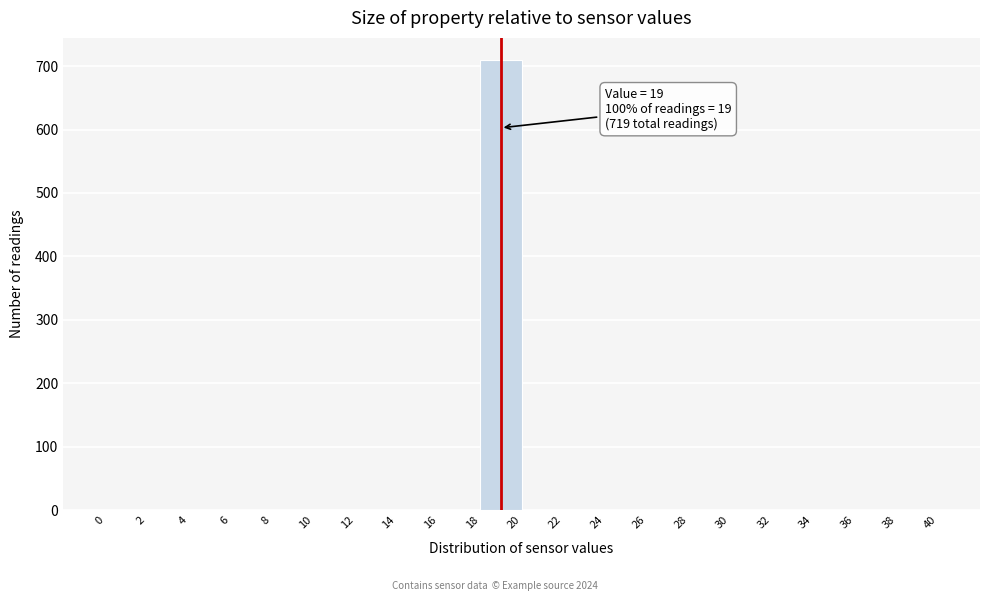

Which range on the x-axis has the tallest bar?

18 to 20